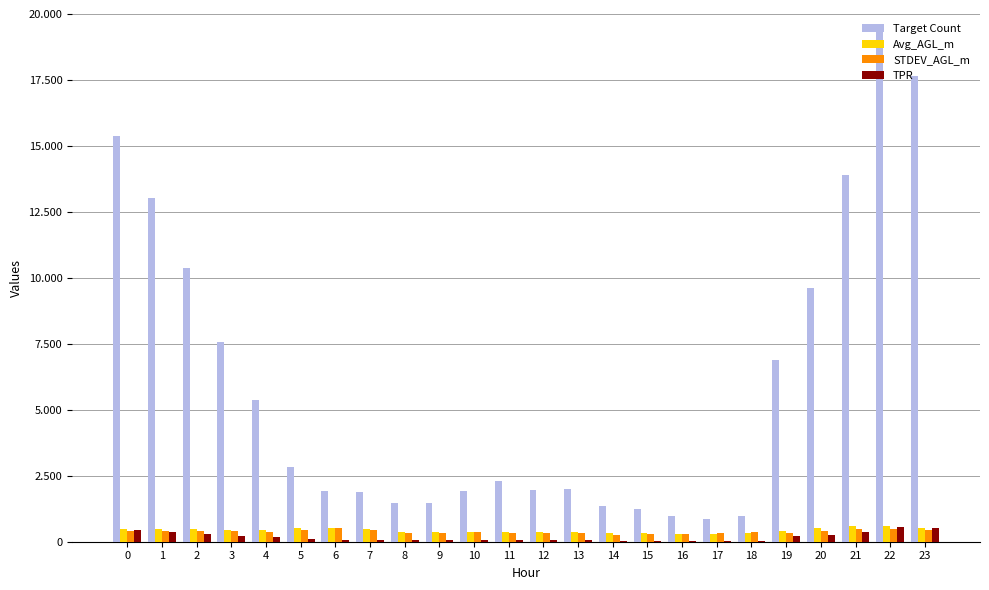

What are all the series names shown in the legend?

Target Count, Avg_AGL_m, STDEV_AGL_m, TPR